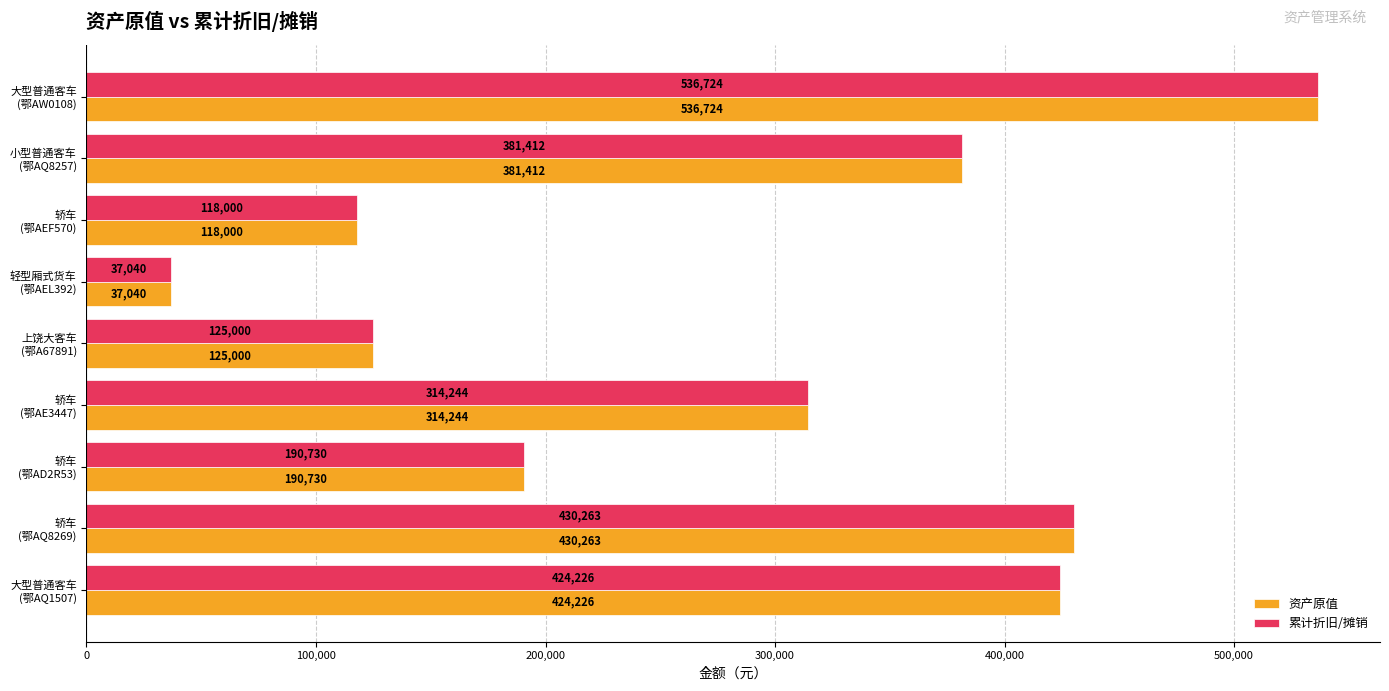

What is the lowest value of the 资产原值 series?

37040